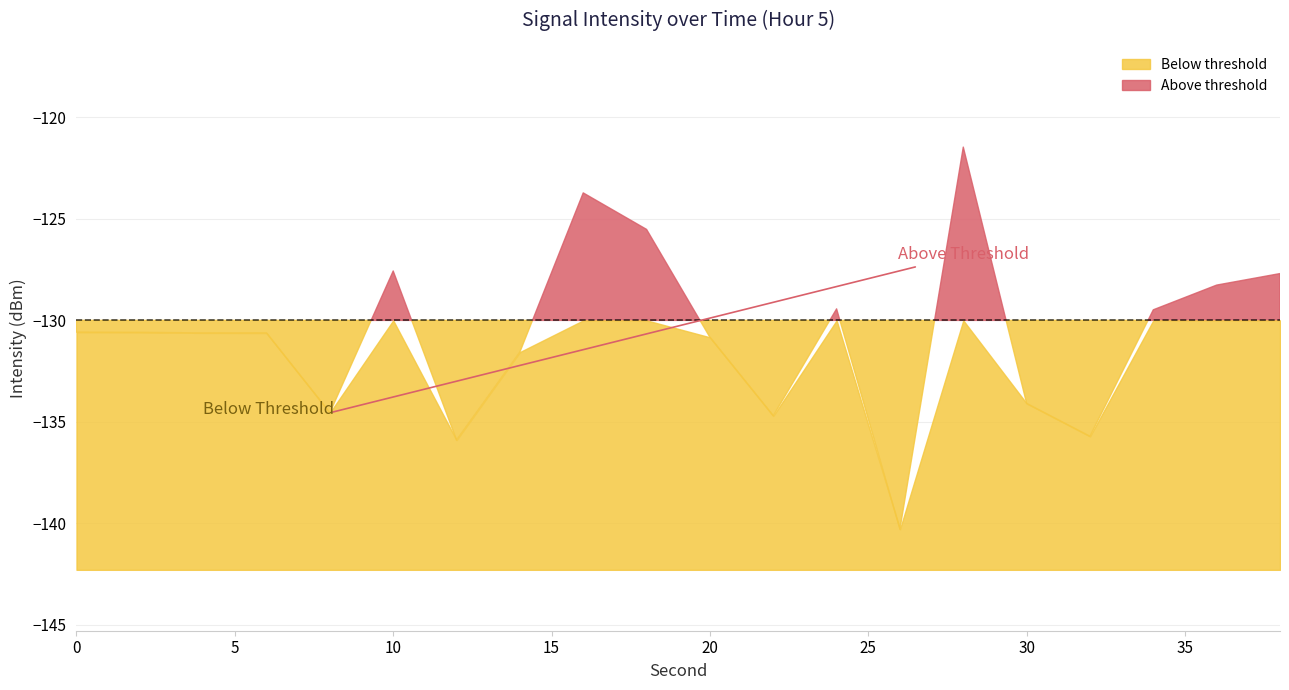

At which label is the value closest to -130?

34